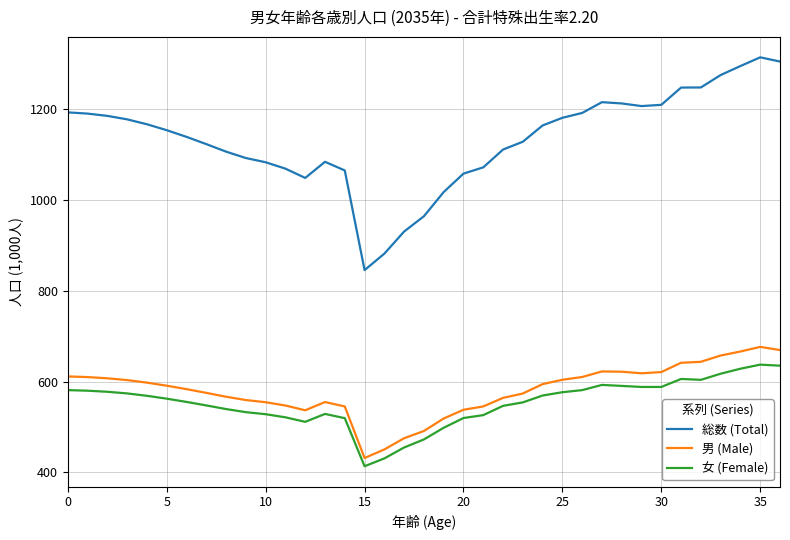

True or false: 総数 (Total) and 女 (Female) intersect in this chart.

False